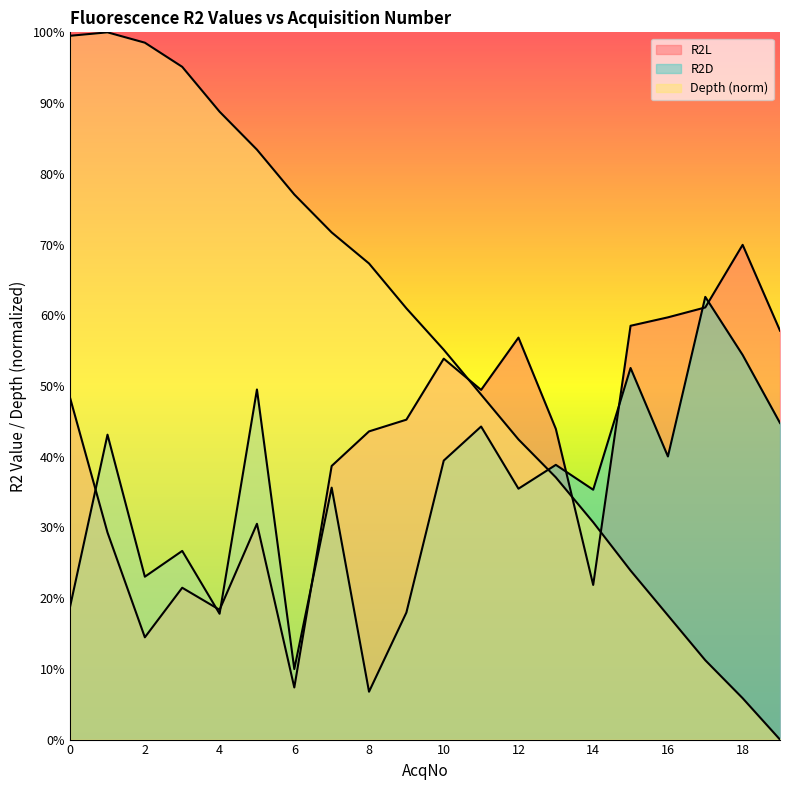

Reading left to right, list all the values displayed in this chart.

R2L: 0.5	0.3	0.1	0.2	0.2	0.3	0.1	0.4	0.4	0.5	0.5	0.5	0.6	0.4	0.2	0.6	0.6	0.6	0.7	0.6
R2D: 0.2	0.4	0.2	0.3	0.2	0.5	0.1	0.4	0.1	0.2	0.4	0.4	0.4	0.4	0.4	0.5	0.4	0.6	0.5	0.4
Depth: 1.0	1.0	1.0	1.0	0.9	0.8	0.8	0.7	0.7	0.6	0.6	0.5	0.4	0.4	0.3	0.2	0.2	0.1	0.1	0.0